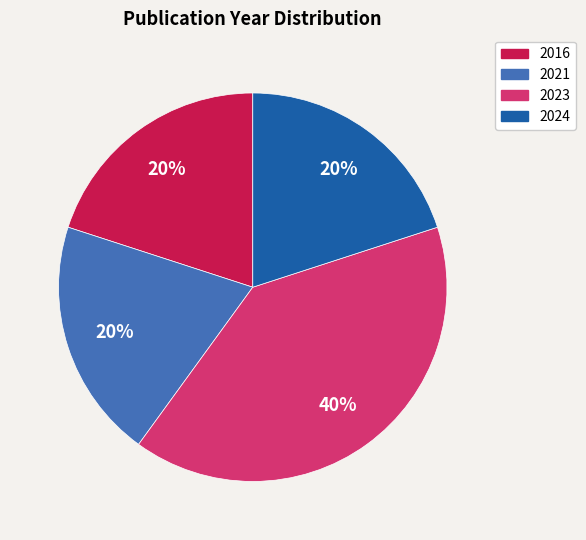

Count the number of slices in the pie.

4